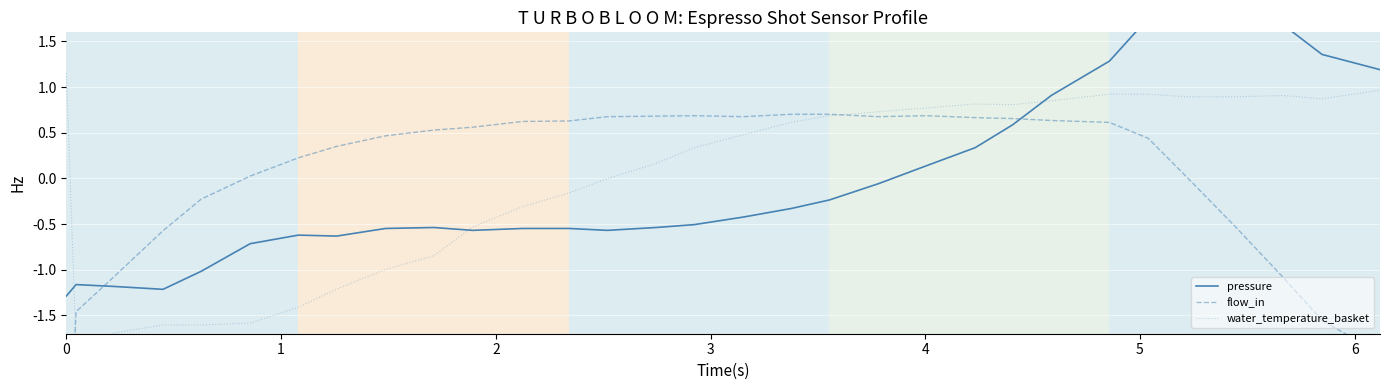

True or false: flow_in and water_temperature_basket intersect in this chart.

True